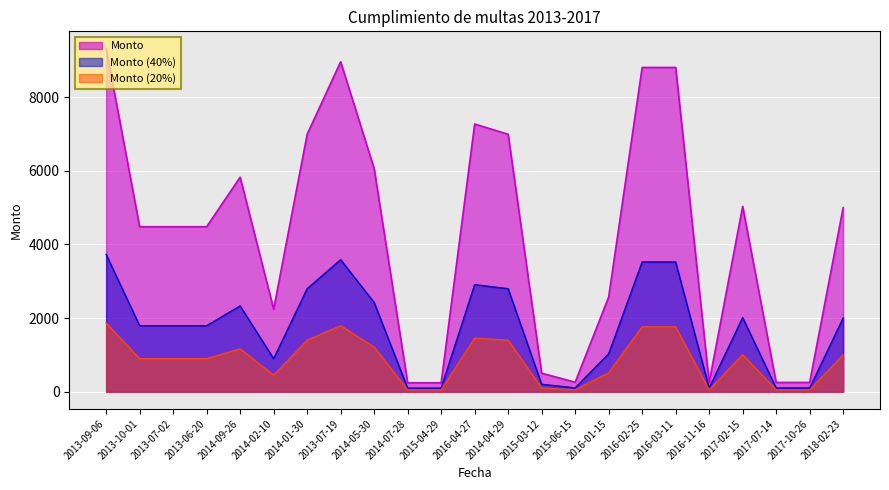

Reading left to right, list all the values displayed in this chart.

2013-09-06=9324.0	2013-10-01=4482.0	2013-07-02=4482.0	2013-06-20=4482.0	2014-09-26=5827.5	2014-02-10=2241.5	2014-01-30=6993.0	2013-07-19=8964.0	2014-05-30=6060.0	2014-07-28=242.4	2015-04-29=242.4	2016-04-27=7272.0	2014-04-29=6993.0	2015-03-12=503.4	2015-06-15=257.1	2016-01-15=2571.4	2016-02-25=8809.5	2016-03-11=8809.5	2016-11-16=251.7	2017-02-15=5034.0	2017-07-14=251.7	2017-10-26=251.7	2018-02-23=5000.0